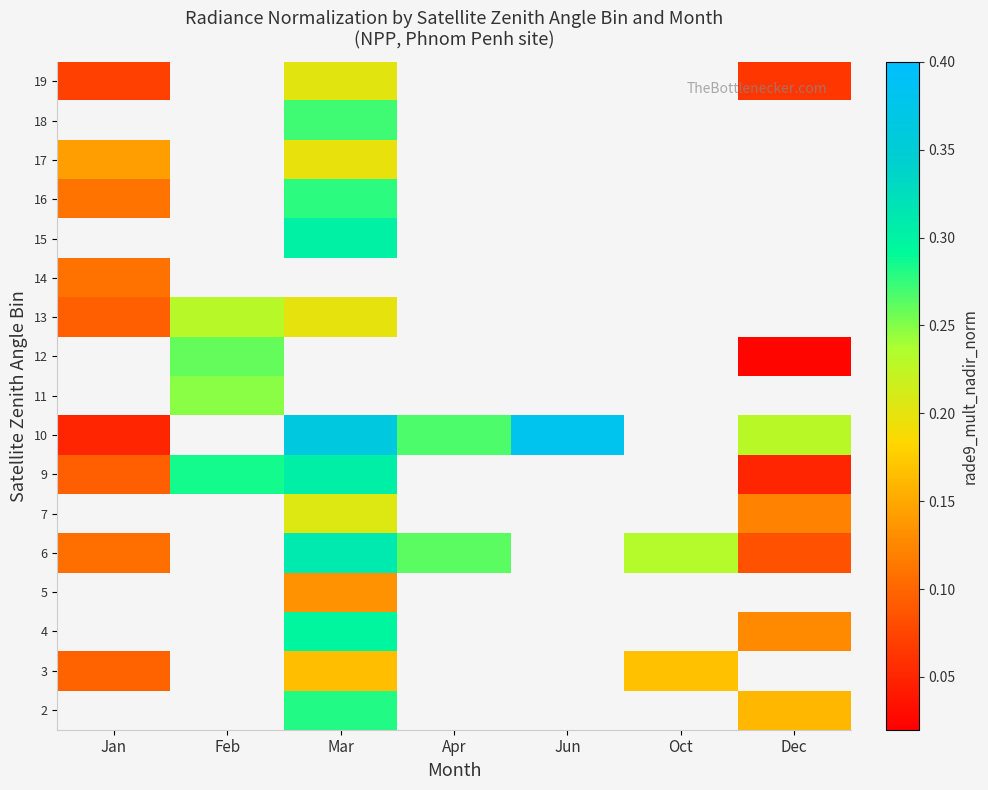

Is it true that 13 equals 0.1 at Mar?

False